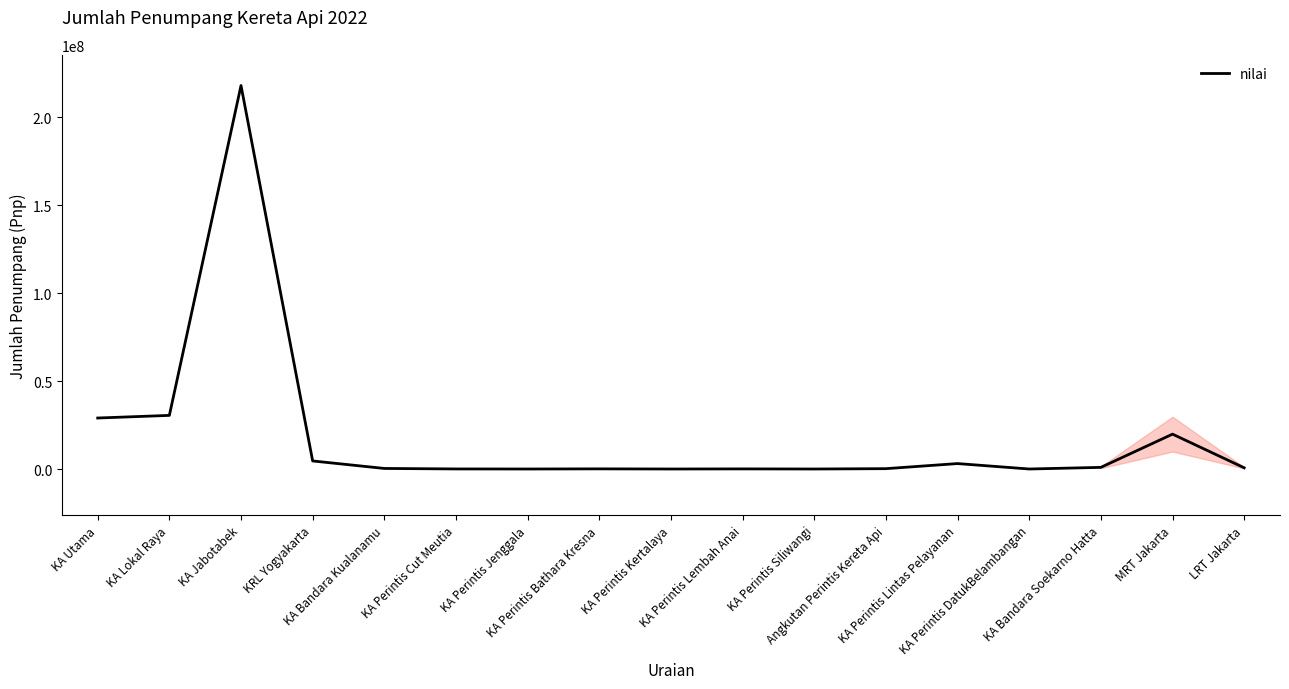

How many series are shown in this chart?

1